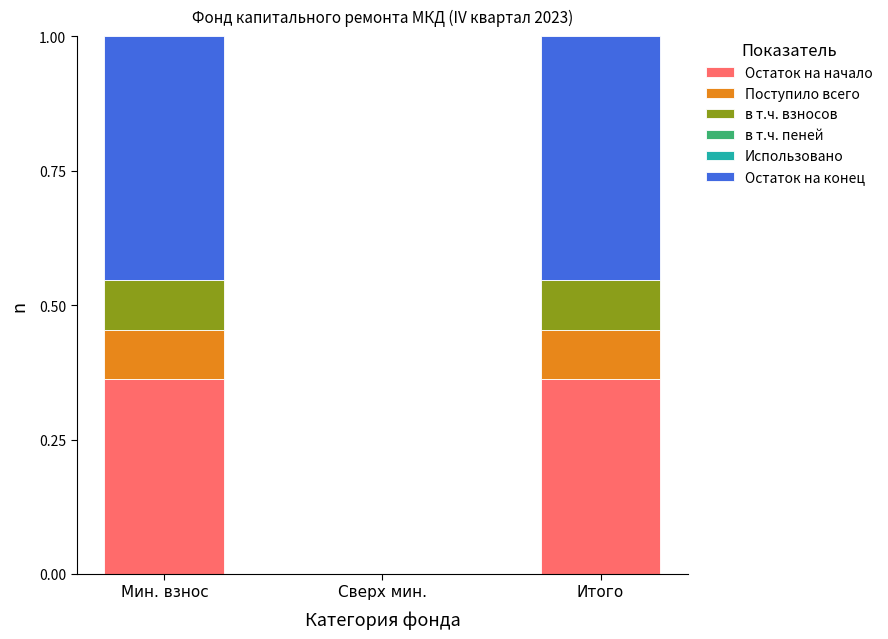

Is it true that Остаток на начало equals 0.6 at Мин. взнос?

False